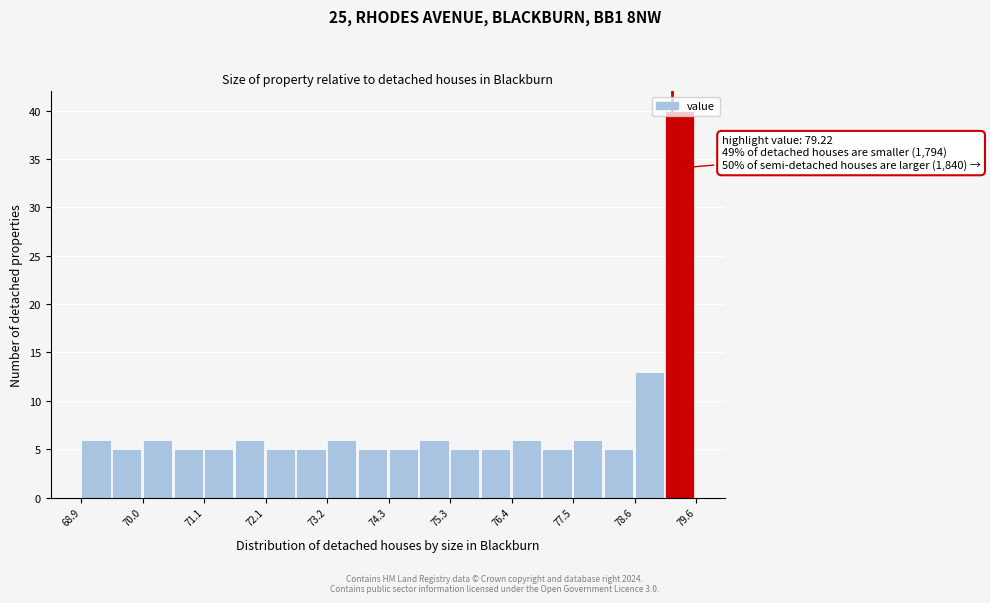

Read against the x-axis, roughly where is the centre of the tallest bar?

79.4